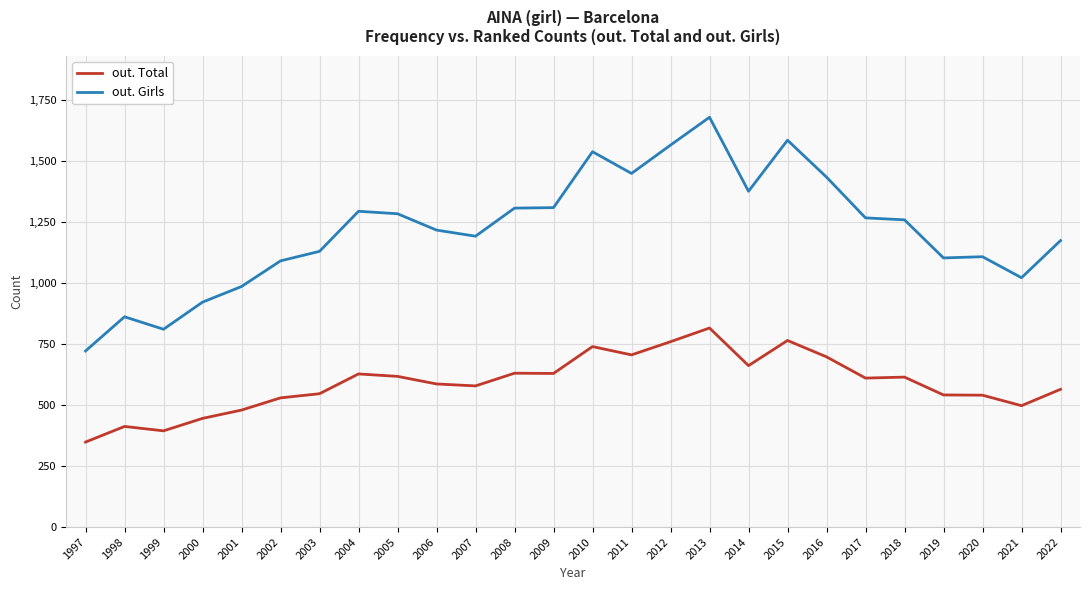

The out. Total series shows 586 at 2006. True or false?

True